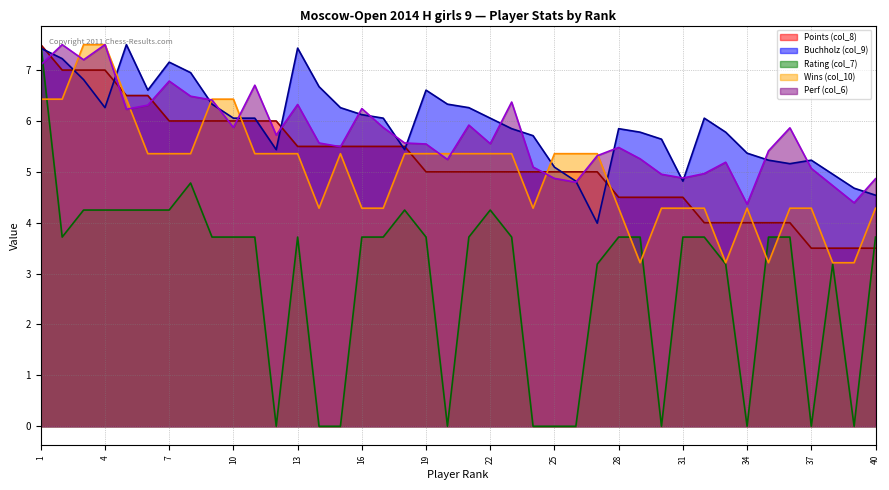

Reading left to right, list all the values displayed in this chart.

Points (col_8): 1=7.5	2=7.0	3=7.0	4=7.0	5=6.5	6=6.5	7=6.0	8=6.0	9=6.0	10=6.0	11=6.0	12=6.0	13=5.5	14=5.5	15=5.5	16=5.5	17=5.5	18=5.5	19=5.0	20=5.0	21=5.0	22=5.0	23=5.0	24=5.0	25=5.0	26=5.0	27=5.0	28=4.5	29=4.5	30=4.5	31=4.5	32=4.0	33=4.0	34=4.0	35=4.0	36=4.0	37=3.5	38=3.5	39=3.5	40=3.5
Buchholz (col_9): 1=7.4	2=7.2	3=6.8	4=6.3	5=7.5	6=6.6	7=7.2	8=6.9	9=6.3	10=6.1	11=6.1	12=5.4	13=7.4	14=6.7	15=6.3	16=6.1	17=6.1	18=5.4	19=6.6	20=6.3	21=6.3	22=6.1	23=5.8	24=5.7	25=5.1	26=4.8	27=4.0	28=5.8	29=5.8	30=5.6	31=4.8	32=6.1	33=5.8	34=5.4	35=5.2	36=5.2	37=5.2	38=5.0	39=4.7	40=4.5
Rating (col_7): 1=7.5	2=3.7	3=4.2	4=4.2	5=4.2	6=4.2	7=4.2	8=4.8	9=3.7	10=3.7	11=3.7	12=0.0	13=3.7	14=0.0	15=0.0	16=3.7	17=3.7	18=4.2	19=3.7	20=0.0	21=3.7	22=4.2	23=3.7	24=0.0	25=0.0	26=0.0	27=3.2	28=3.7	29=3.7	30=0.0	31=3.7	32=3.7	33=3.2	34=0.0	35=3.7	36=3.7	37=0.0	38=3.2	39=0.0	40=3.7
Wins (col_10): 1=6.4	2=6.4	3=7.5	4=7.5	5=6.4	6=5.4	7=5.4	8=5.4	9=6.4	10=6.4	11=5.4	12=5.4	13=5.4	14=4.3	15=5.4	16=4.3	17=4.3	18=5.4	19=5.4	20=5.4	21=5.4	22=5.4	23=5.4	24=4.3	25=5.4	26=5.4	27=5.4	28=4.3	29=3.2	30=4.3	31=4.3	32=4.3	33=3.2	34=4.3	35=3.2	36=4.3	37=4.3	38=3.2	39=3.2	40=4.3
Perf (col_6): 1=7.1	2=7.5	3=7.2	4=7.5	5=6.2	6=6.3	7=6.8	8=6.5	9=6.4	10=5.9	11=6.7	12=5.7	13=6.3	14=5.6	15=5.5	16=6.2	17=5.9	18=5.6	19=5.5	20=5.2	21=5.9	22=5.6	23=6.4	24=5.1	25=4.9	26=4.8	27=5.3	28=5.5	29=5.3	30=5.0	31=4.9	32=5.0	33=5.2	34=4.4	35=5.4	36=5.9	37=5.1	38=4.7	39=4.4	40=4.9